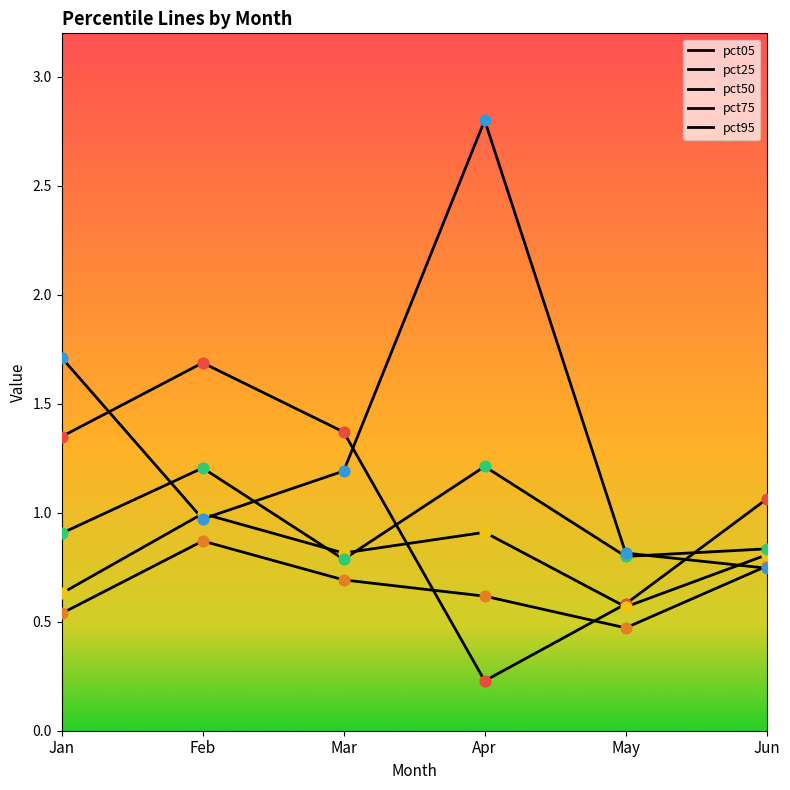

How many lines are shown in the chart?

5